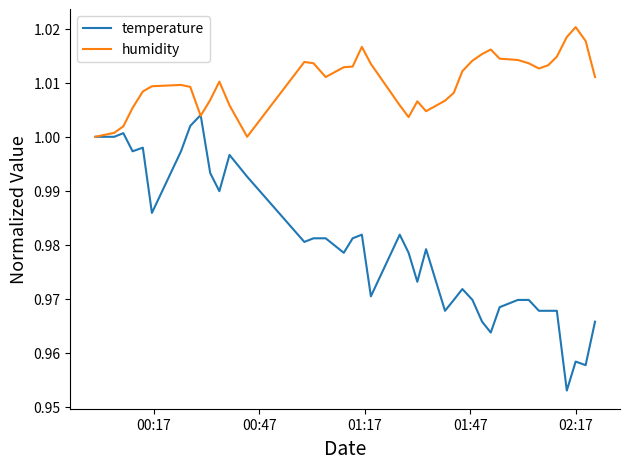

After their last crossing, which series has the higher values: temperature or humidity?

humidity